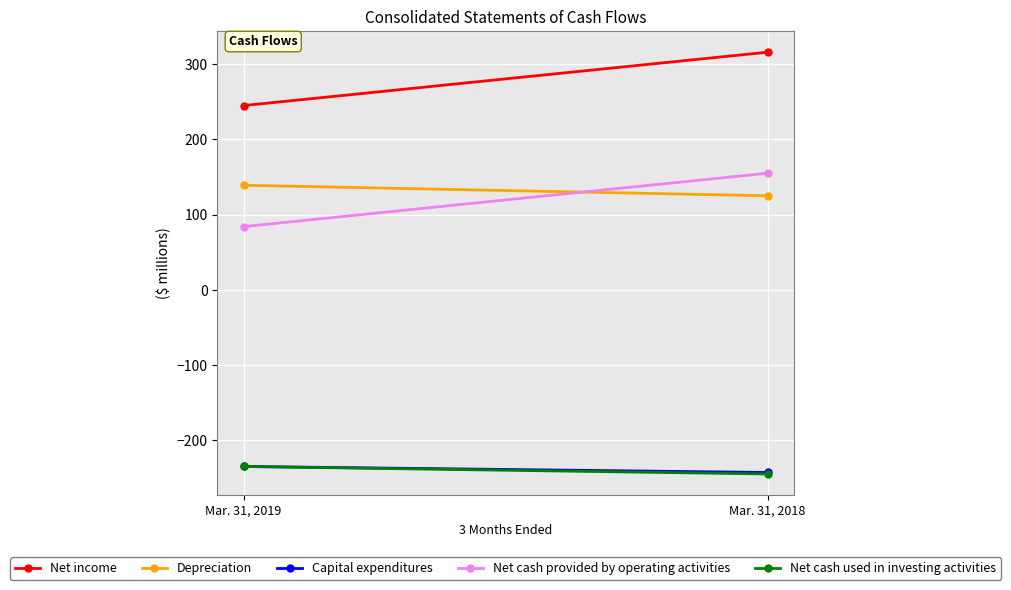

Rank the categories by Depreciation value from lowest to highest.

Mar. 31, 2018, Mar. 31, 2019